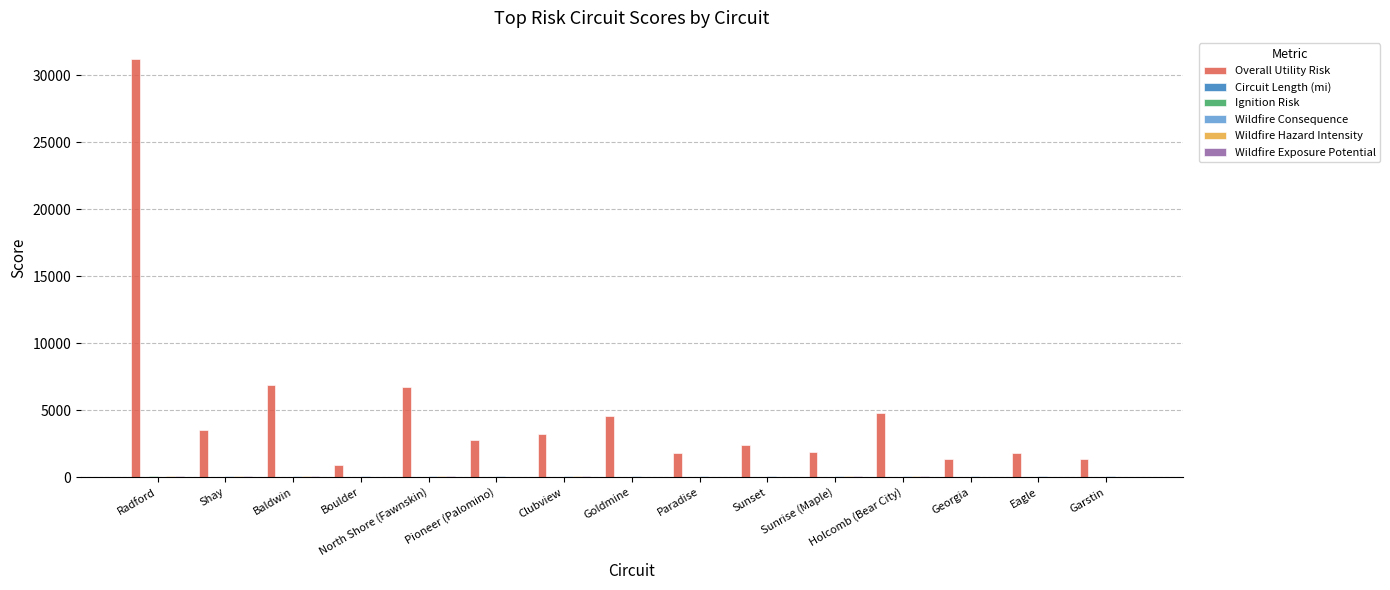

The value of Overall Utility Risk at Sunset is 2373.5. True or false?

True